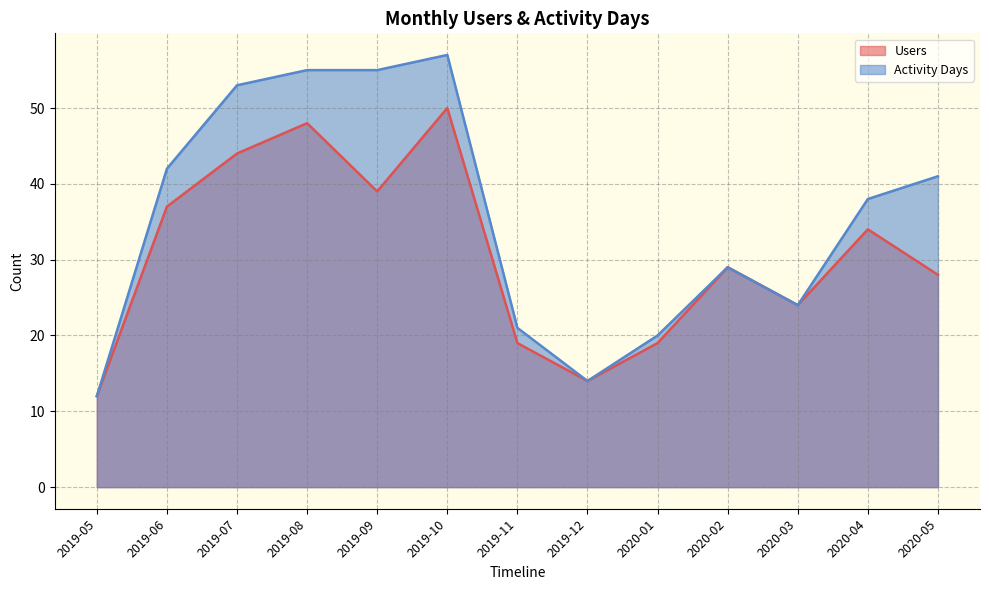

Rank the series by their average value, from lowest to highest.

Users, Activity Days